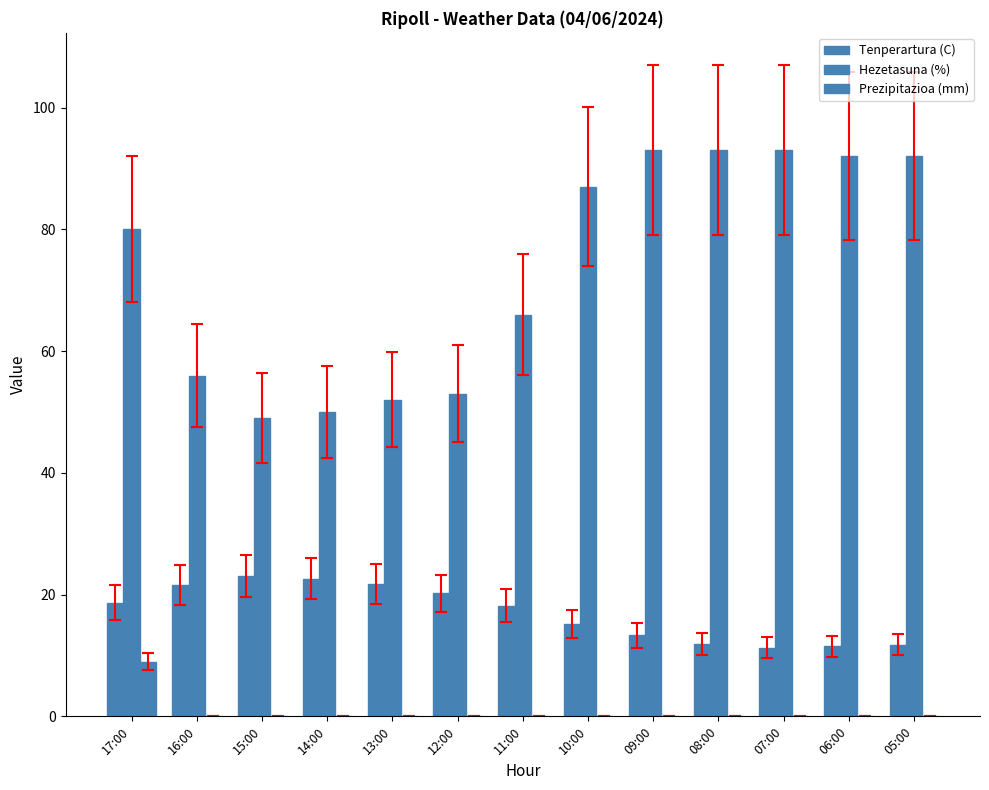

Reading left to right, extract all data points from this chart.

Tenperartura (C): 17:00=18.7	16:00=21.6	15:00=23.0	14:00=22.6	13:00=21.8	12:00=20.2	11:00=18.2	10:00=15.2	09:00=13.3	08:00=11.9	07:00=11.3	06:00=11.5	05:00=11.8
Hezetasuna (%): 17:00=80.0	16:00=56.0	15:00=49.0	14:00=50.0	13:00=52.0	12:00=53.0	11:00=66.0	10:00=87.0	09:00=93.0	08:00=93.0	07:00=93.0	06:00=92.0	05:00=92.0
Prezipitazioa (mm): 17:00=9.0	16:00=0.0	15:00=0.0	14:00=0.0	13:00=0.0	12:00=0.0	11:00=0.0	10:00=0.0	09:00=0.0	08:00=0.0	07:00=0.0	06:00=0.0	05:00=0.0